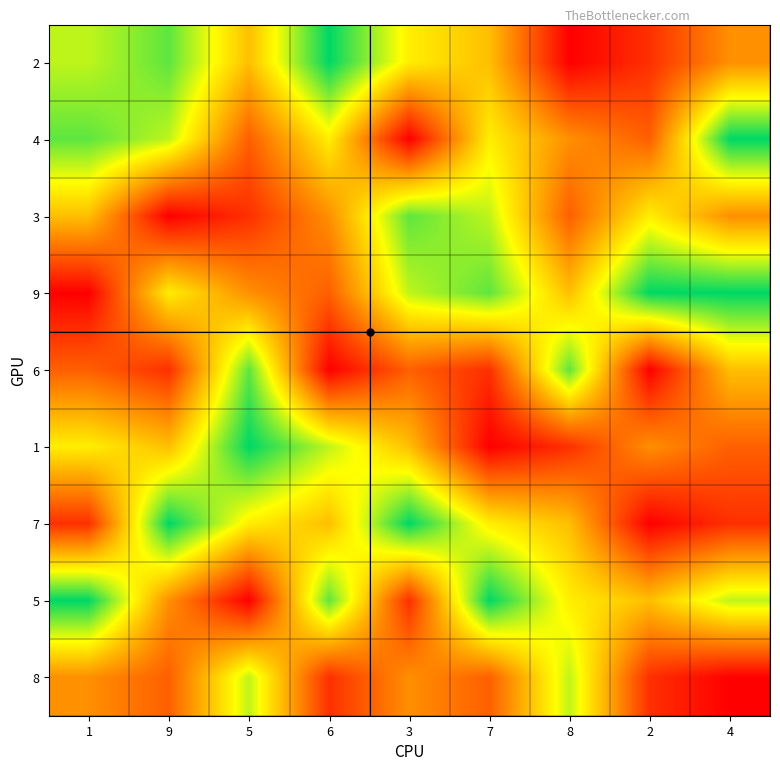

Reading left to right, what are all the values shown in this chart?

2: 1=7	9=8	5=5	6=9	3=6	7=5	8=1	2=2	4=4
4: 1=8	9=7	5=3	6=6	3=1	7=6	8=4	2=3	4=9
3: 1=5	9=1	5=2	6=4	3=8	7=7	8=3	2=6	4=4
9: 1=1	9=6	5=4	6=3	3=7	7=8	8=5	2=9	4=9
6: 1=3	9=2	5=8	6=1	3=3	7=2	8=8	2=1	4=5
1: 1=6	9=5	5=9	6=7	3=5	7=1	8=2	2=4	4=3
7: 1=2	9=9	5=6	6=5	3=9	7=6	8=5	2=1	4=2
5: 1=9	9=4	5=1	6=8	3=2	7=9	8=6	2=5	4=7
8: 1=4	9=3	5=7	6=2	3=4	7=3	8=7	2=2	4=1